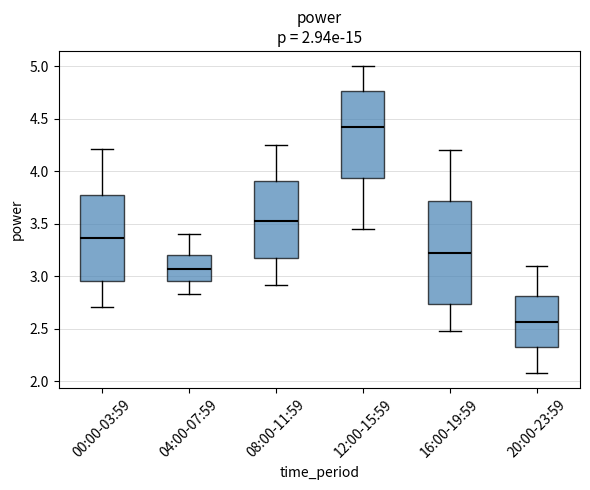

Which box is the tallest, from its lower edge to its upper edge?

16:00-19:59